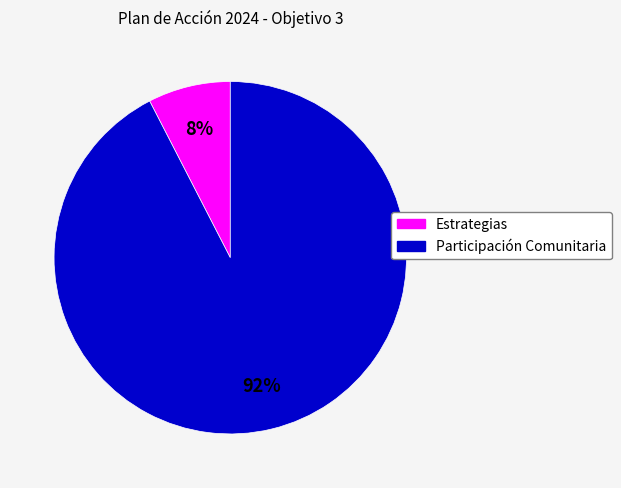

Is there a majority slice in this chart?

Yes